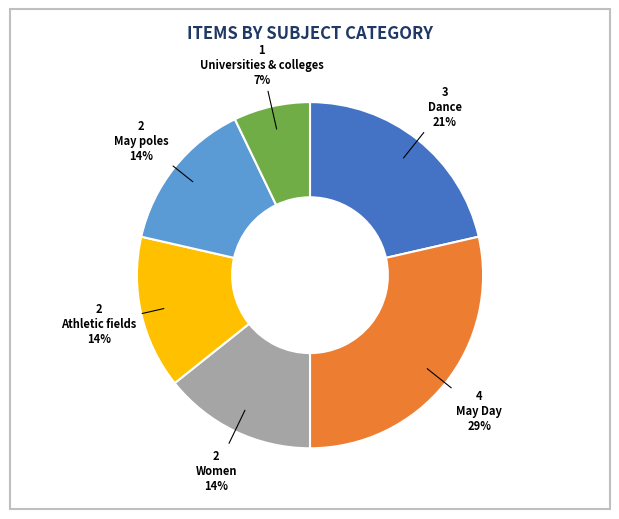

How many slices are in this pie chart?

6